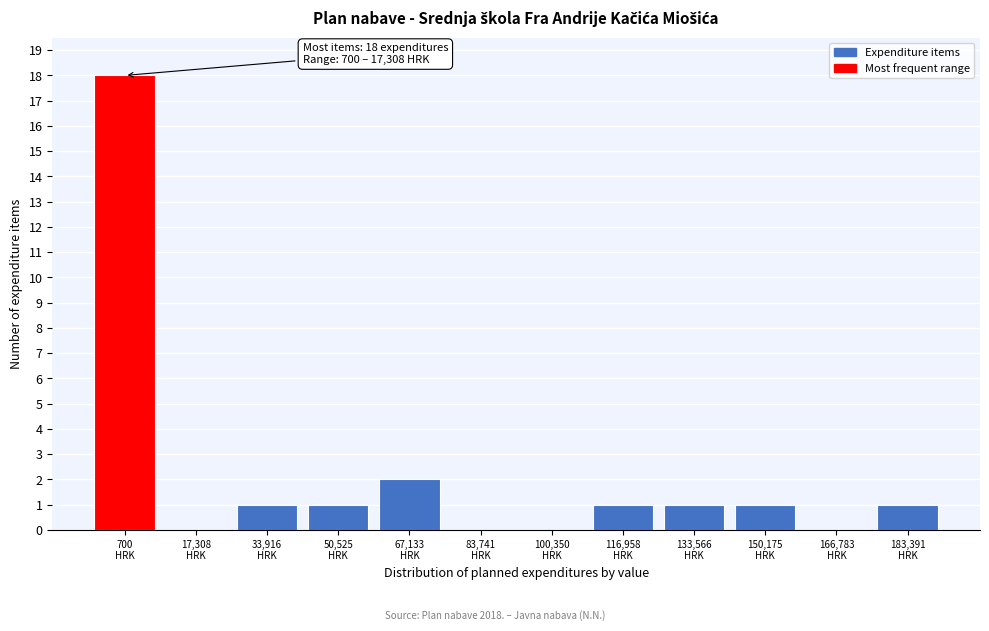

What is the sum of all values?

26